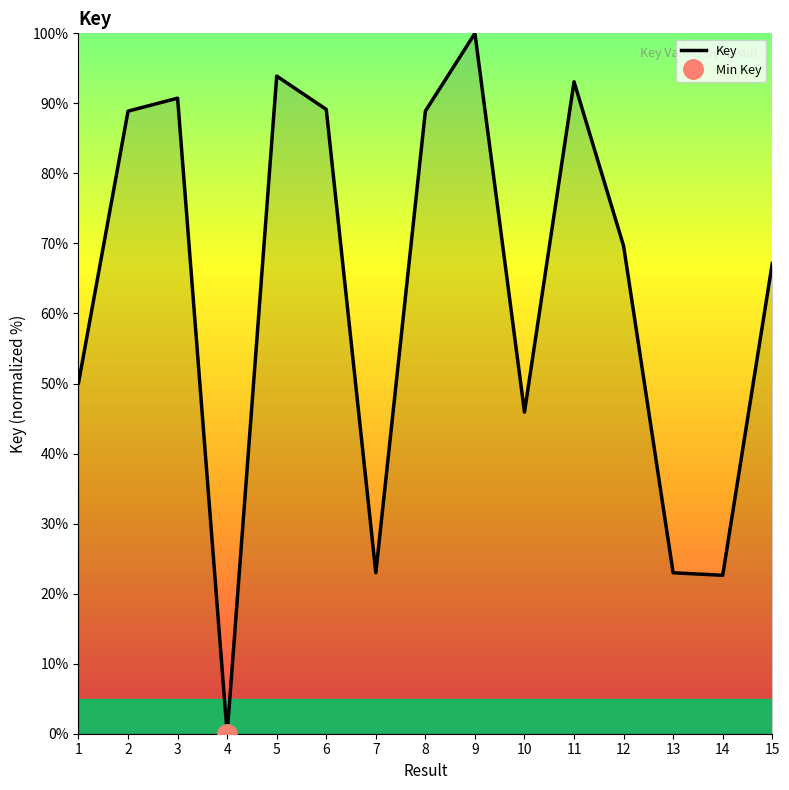

Which has a higher value, 15 or 8?

8